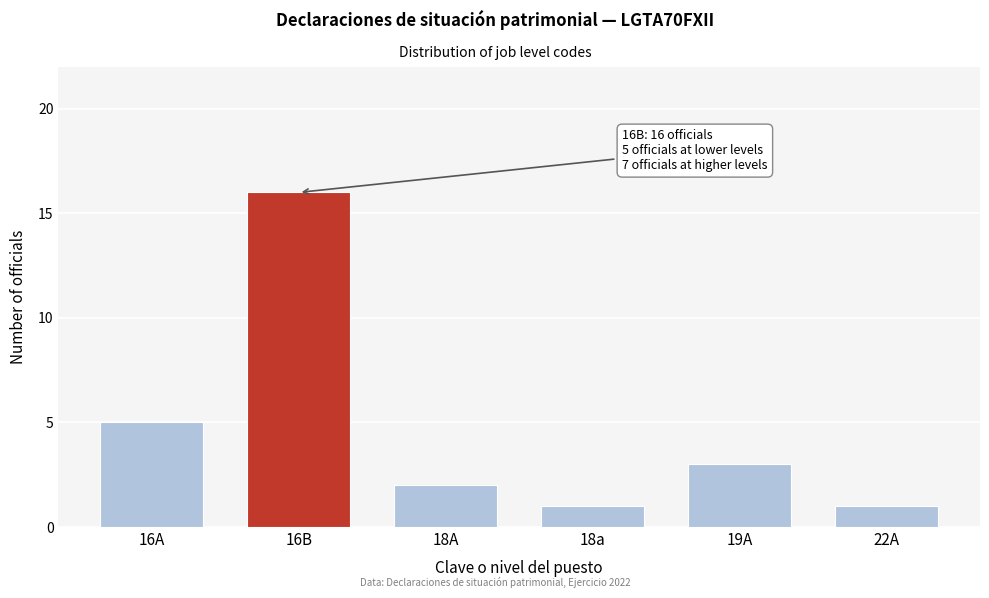

Reading right to left, transcribe all the data shown in this chart.

22A=1	19A=3	18a=1	18A=2	16B=16	16A=5